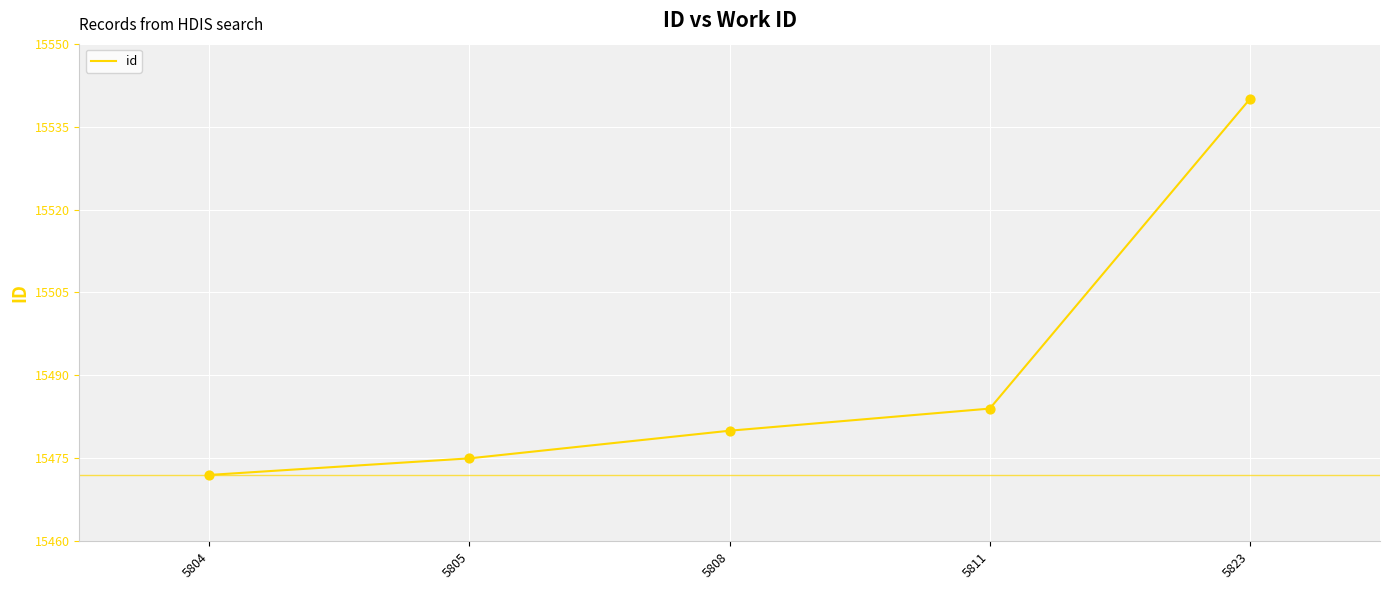

Which has a higher value, 5823 or 5811?

5823